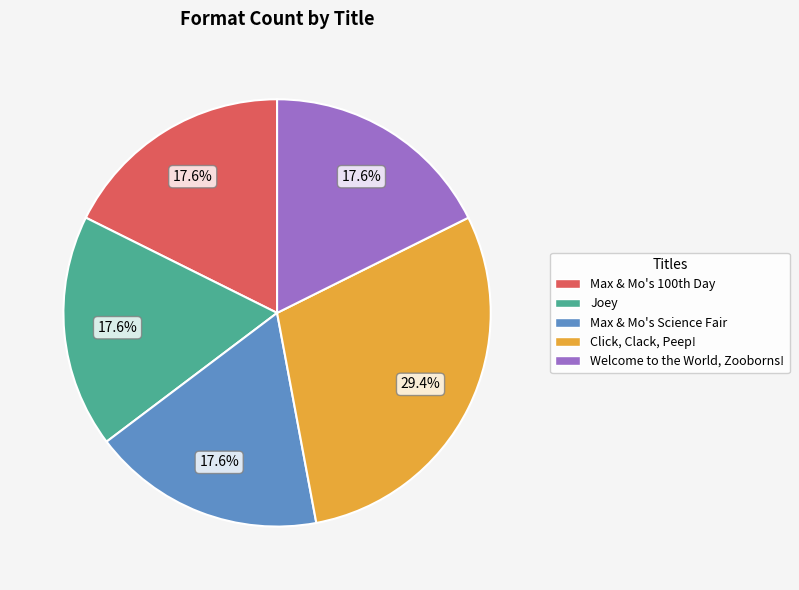

To the nearest percent, what is the difference between the largest and smallest slice percentages?

12%